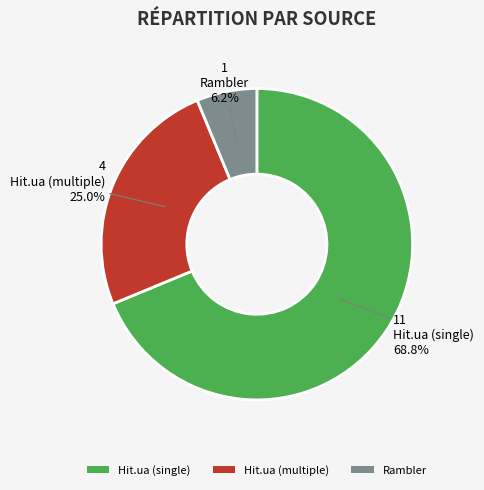

How many slices are in this pie chart?

3